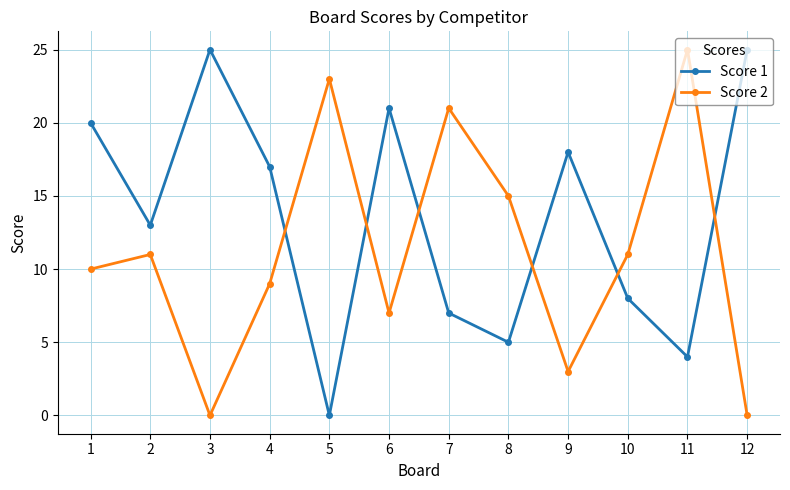

Does the chart display data point markers on the line(s)?

Yes